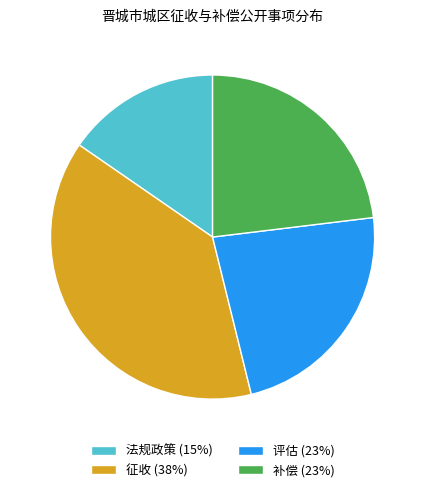

Is it true that 法规政策 (15%) is 15% of the pie?

True